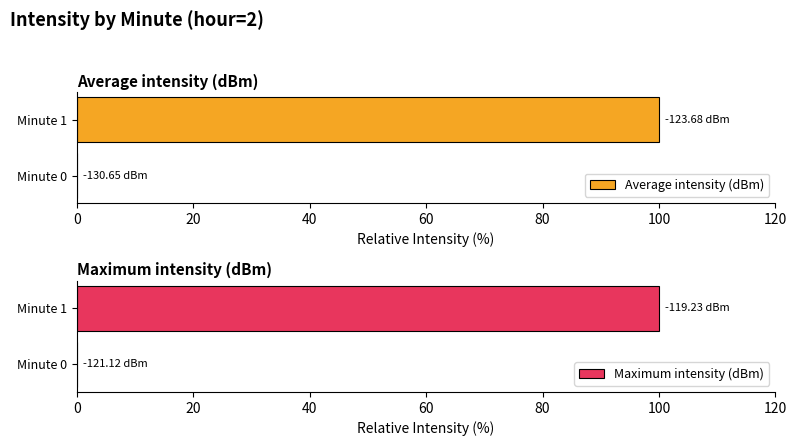

How many groups of bars are there?

2